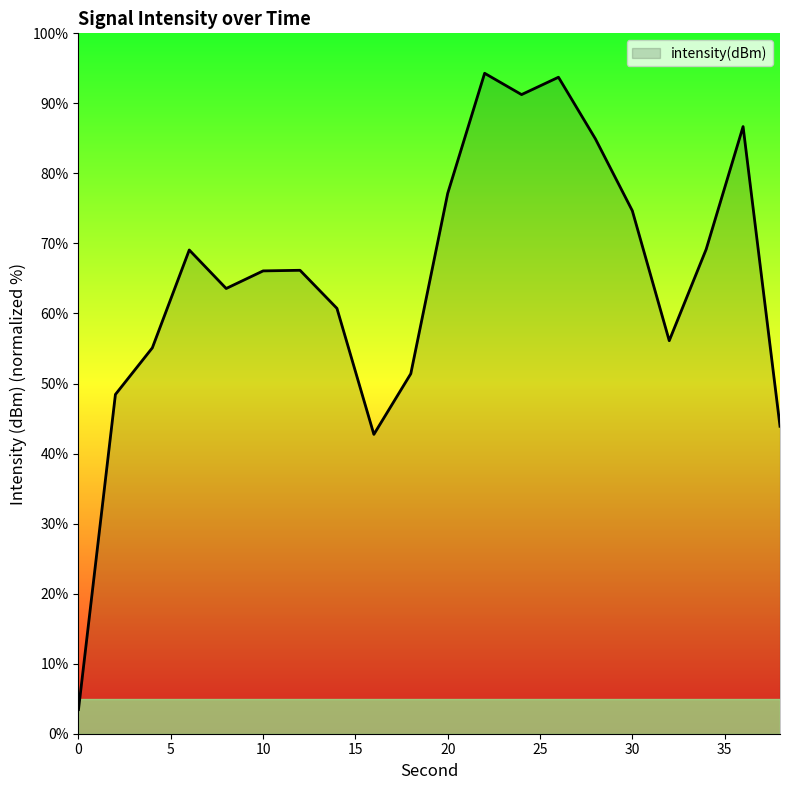

What is the sum of all values?

1298.7